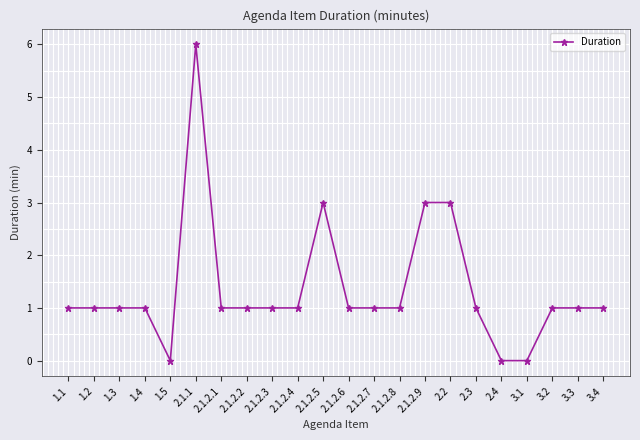

The chart shows a value of 0 at 2.1.2.4. True or false?

False